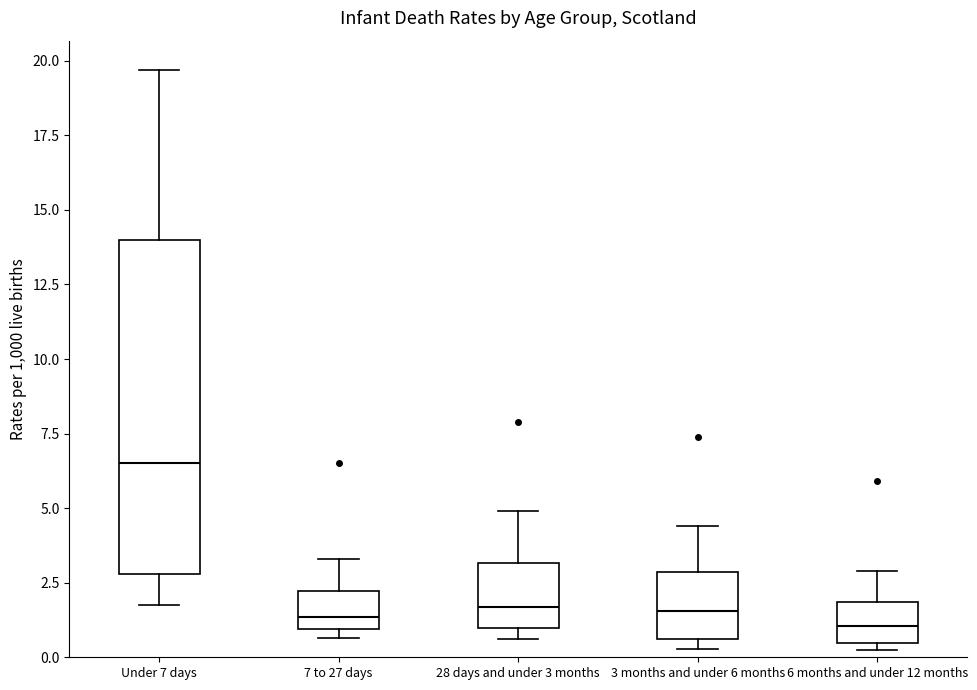

Reading left to right, read every box against the y-axis: the position of its median line, the range the box covers, and the ends of its whiskers. The values are not printed on the chart, so give them approximately, as read against the axis.

Under 7 days: median 6.5, box 3.0 to 14.0, whiskers 2.0 to 19.5
7 to 27 days: median 1.5, box 1.0 to 2.0, whiskers 0.5 to 3.5
28 days and under 3 months: median 1.5, box 1.0 to 3.0, whiskers 0.5 to 5.0
3 months and under 6 months: median 1.5, box 0.5 to 3.0, whiskers 0.5 (just below the box's lower edge) to 4.5
6 months and under 12 months: median 1.0, box 0.5 to 2.0, whiskers 0.0 to 3.0